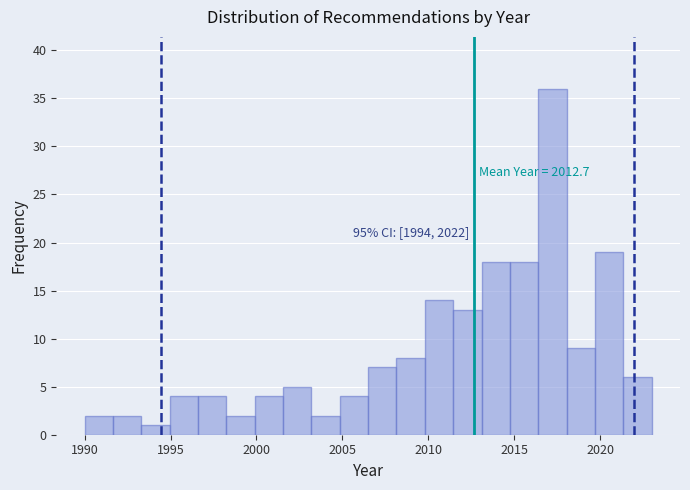

Read against the x-axis, roughly where is the centre of the tallest bar?

2017.0